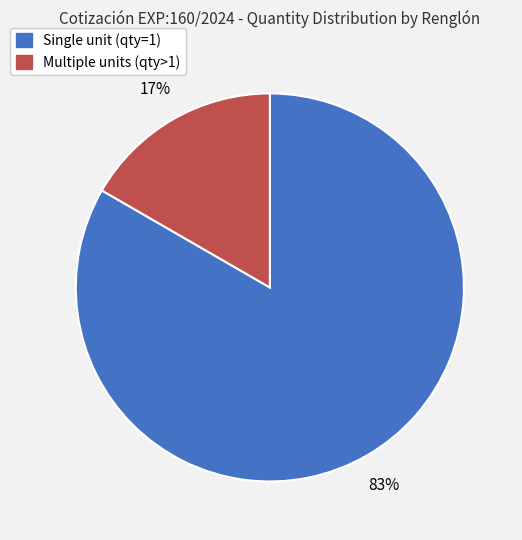

Rank the categories by value from lowest to highest.

Multiple units (qty>1), Single unit (qty=1)